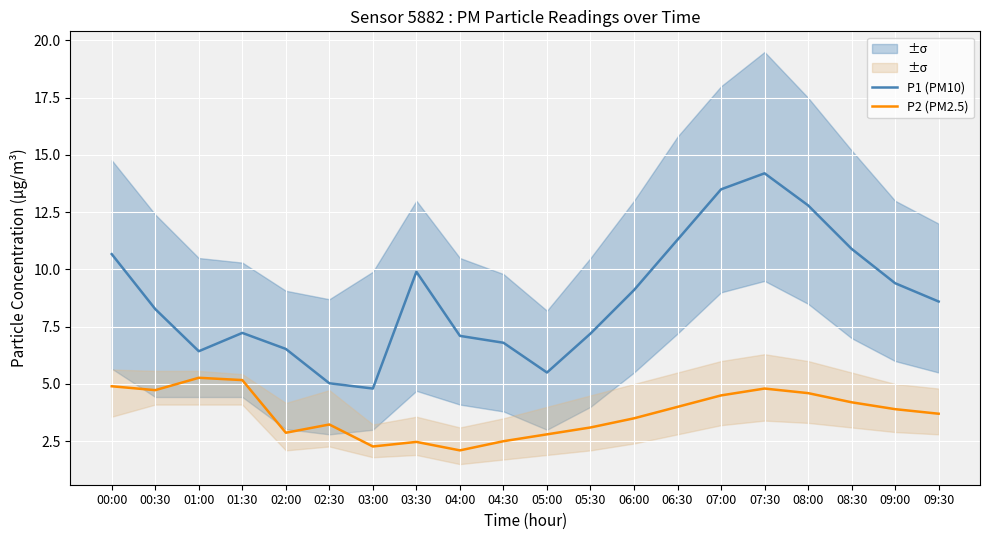

True or false: P1 (PM10) and P2 (PM2.5) intersect in this chart.

False